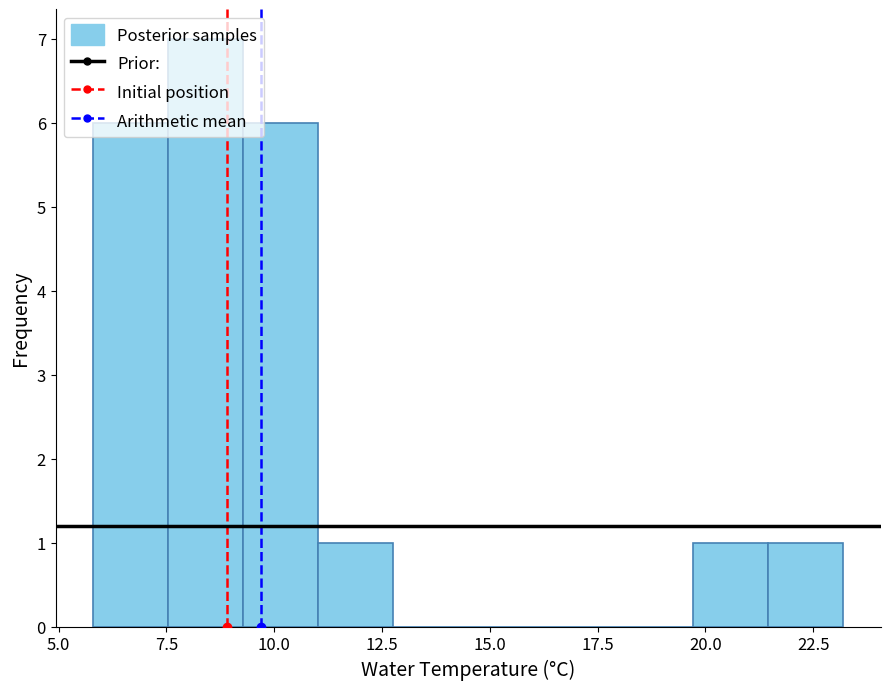

Around what value on the x-axis is the tallest bar? Give the approximate position of its centre, as read against the axis.

8.5